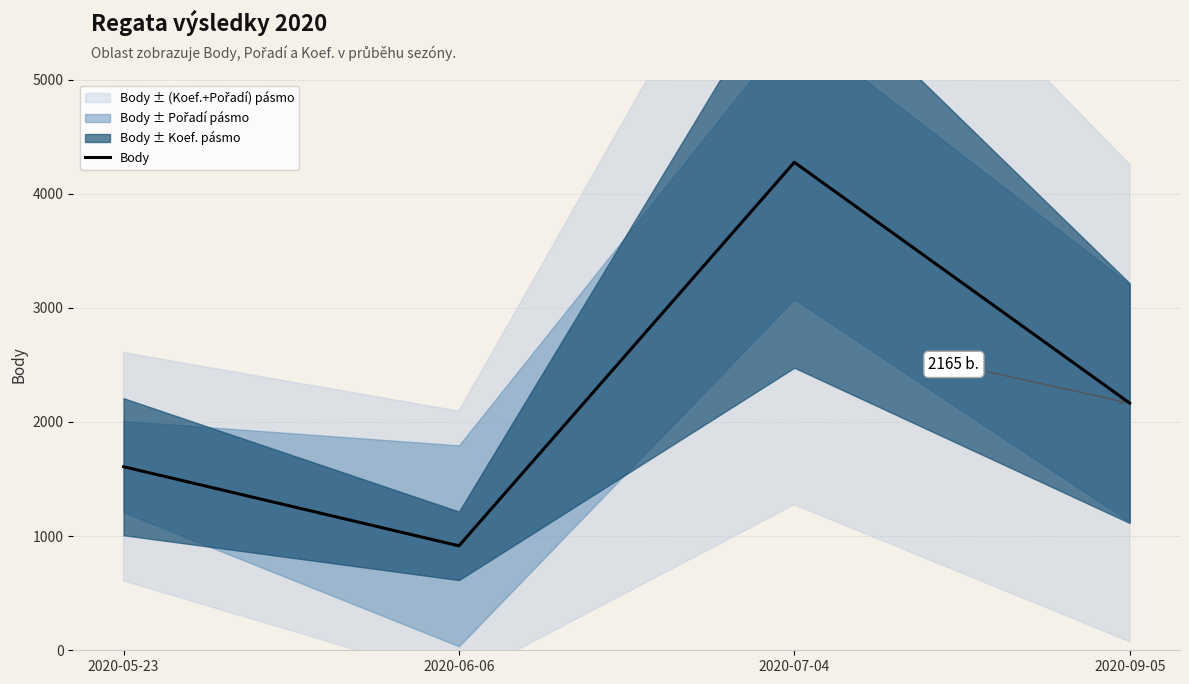

Rank the categories by value from highest to lowest.

2020-07-04, 2020-09-05, 2020-05-23, 2020-06-06